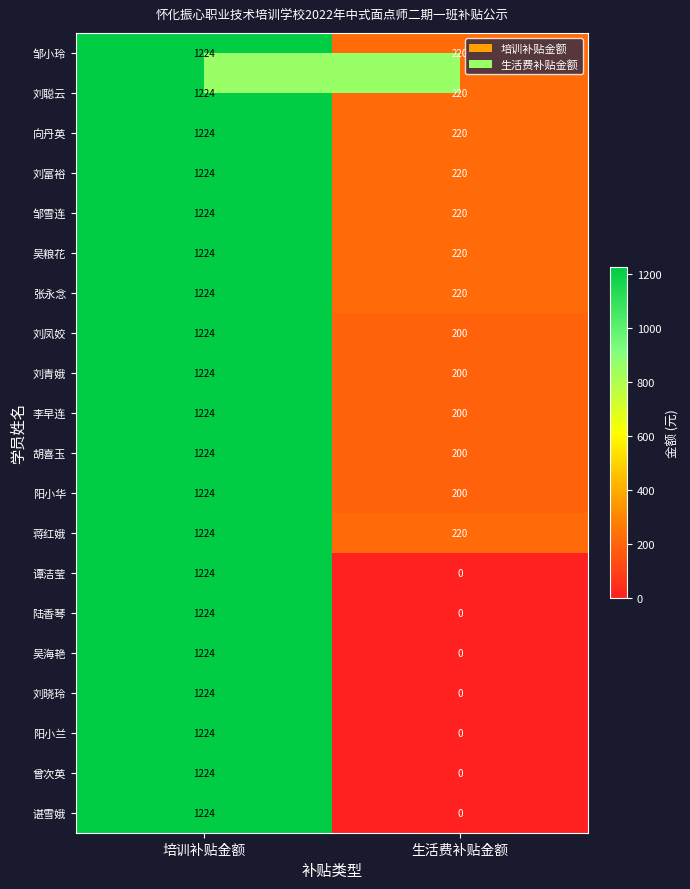

At which category does the chart reach its minimum across all series?

生活费补贴金额